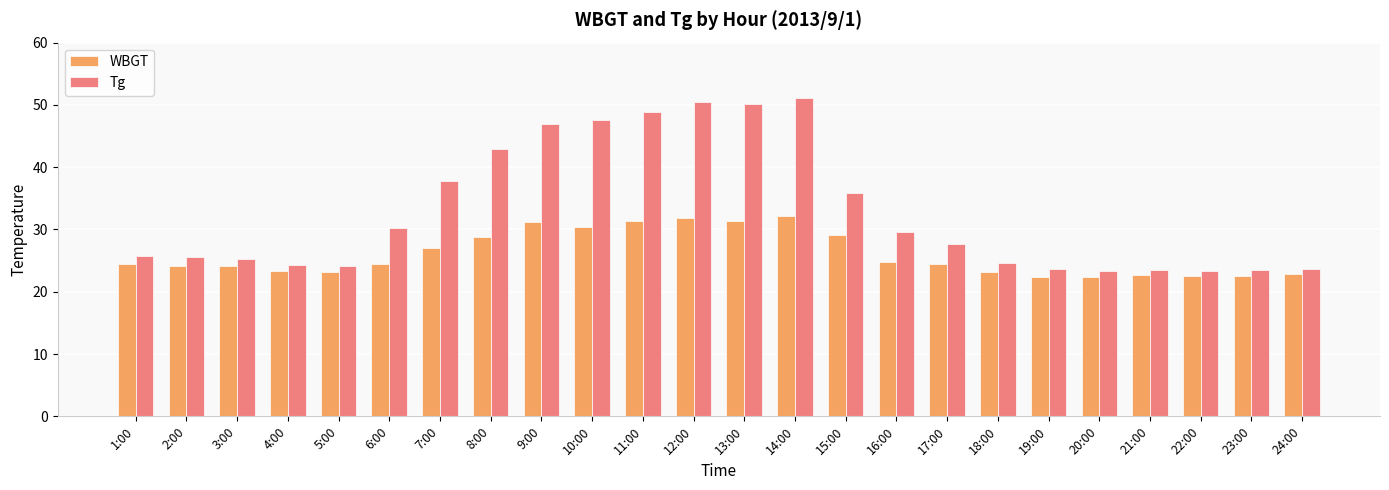

What are all the series names shown in the legend?

WBGT, Tg